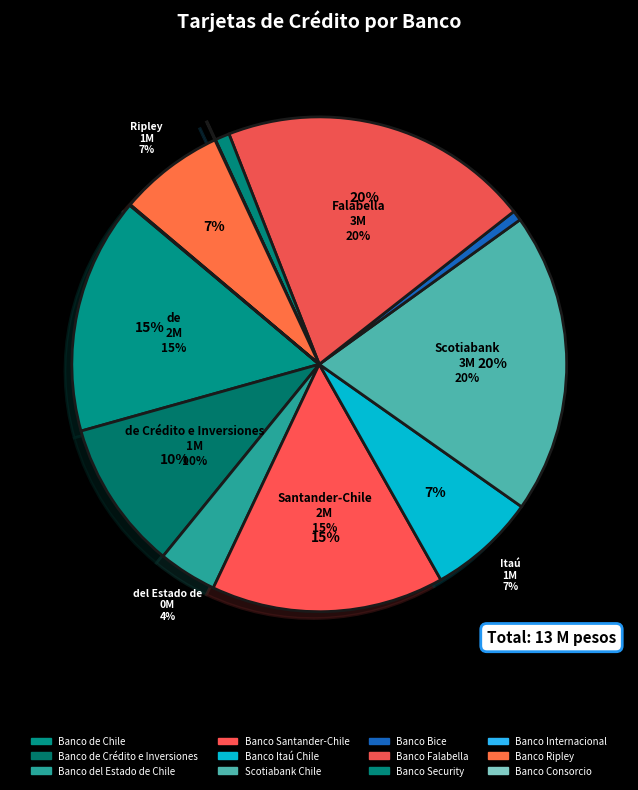

Do Banco Bice and Banco Consorcio together represent more than half of the pie?

No